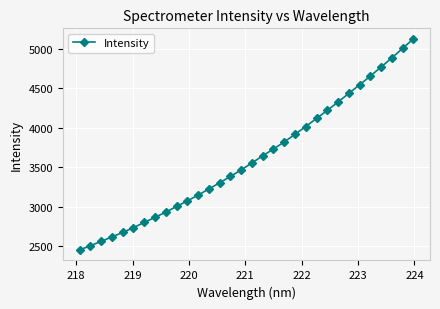

What is the average value?

3611.9